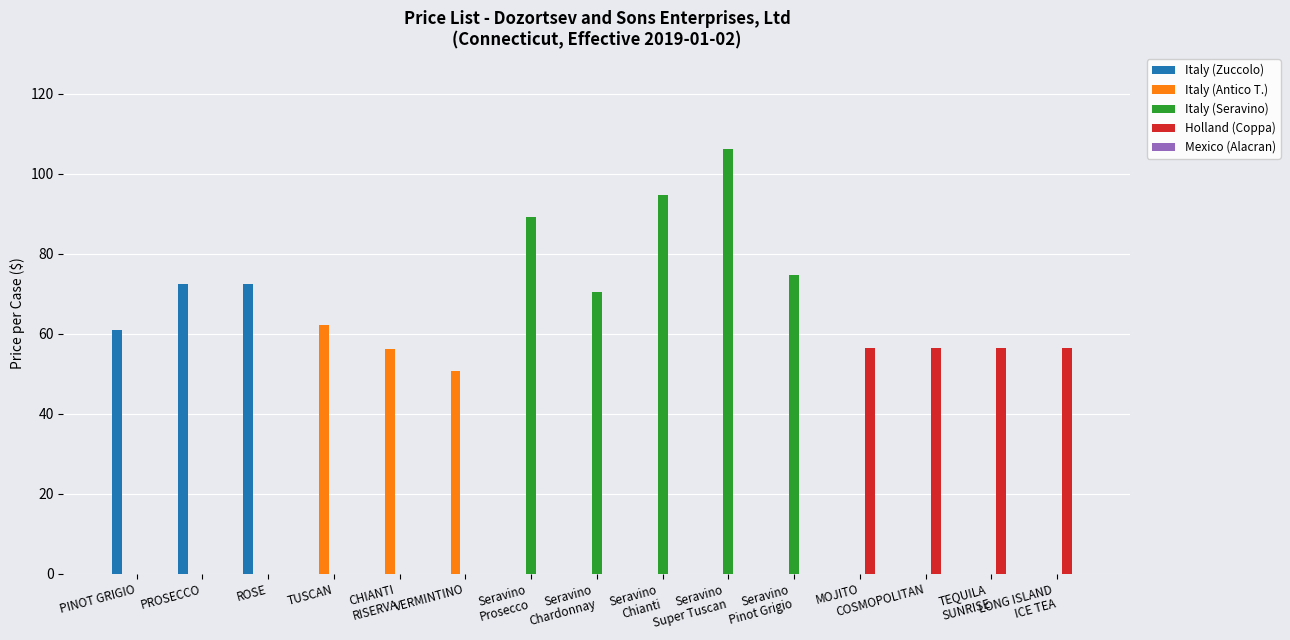

The Italy (Antico T.) series shows -41.6 at ROSE. True or false?

False